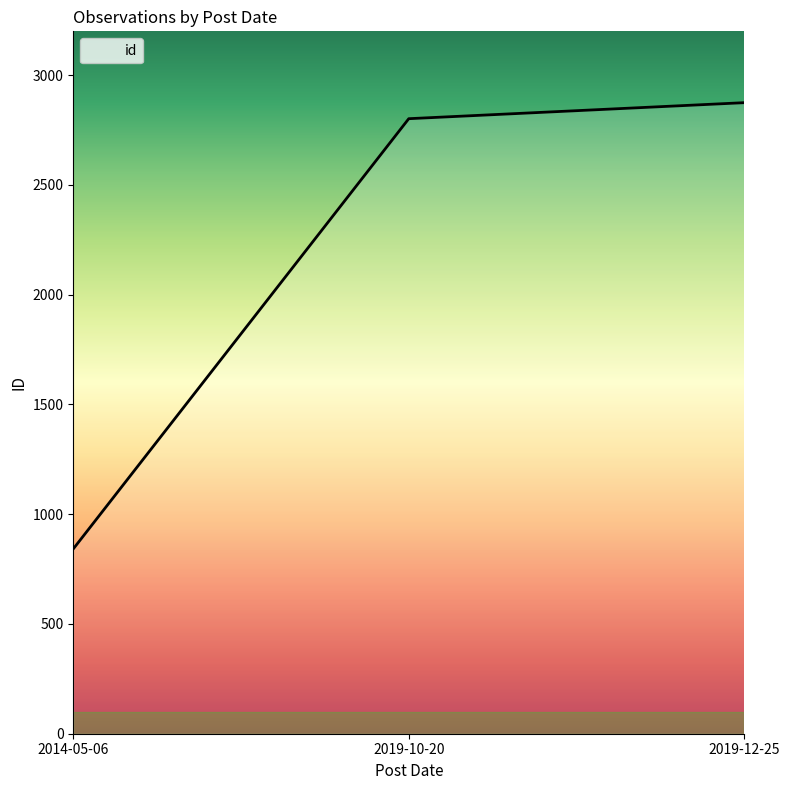

How many lines are shown in the chart?

1